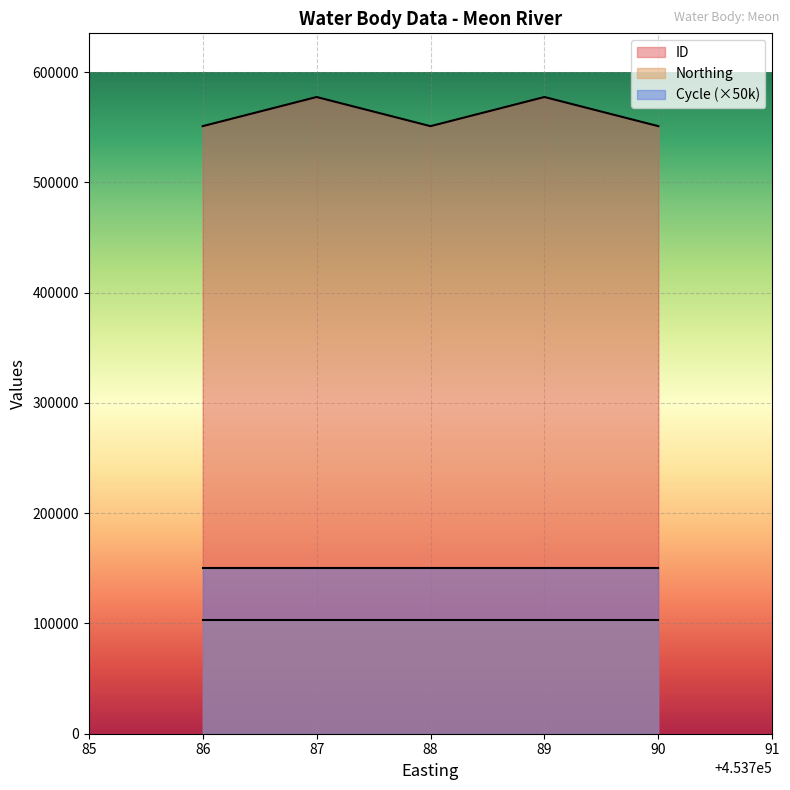

Does the chart display data point markers on the line(s)?

No